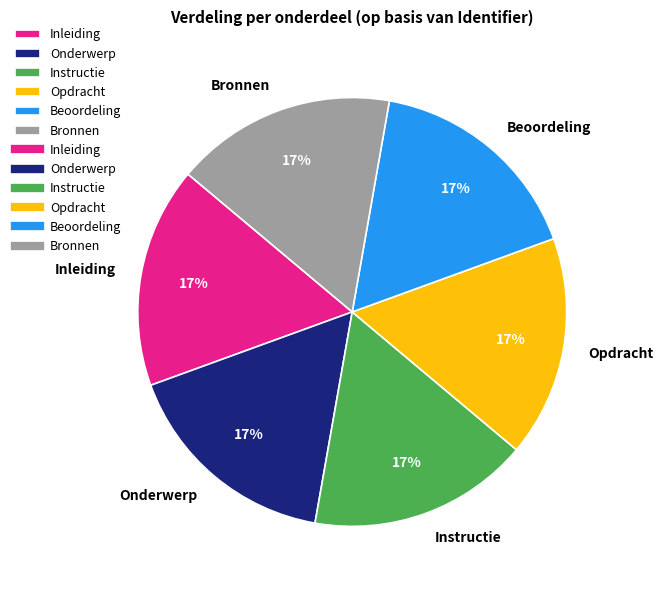

To the nearest percent, what is the average slice percentage?

17%